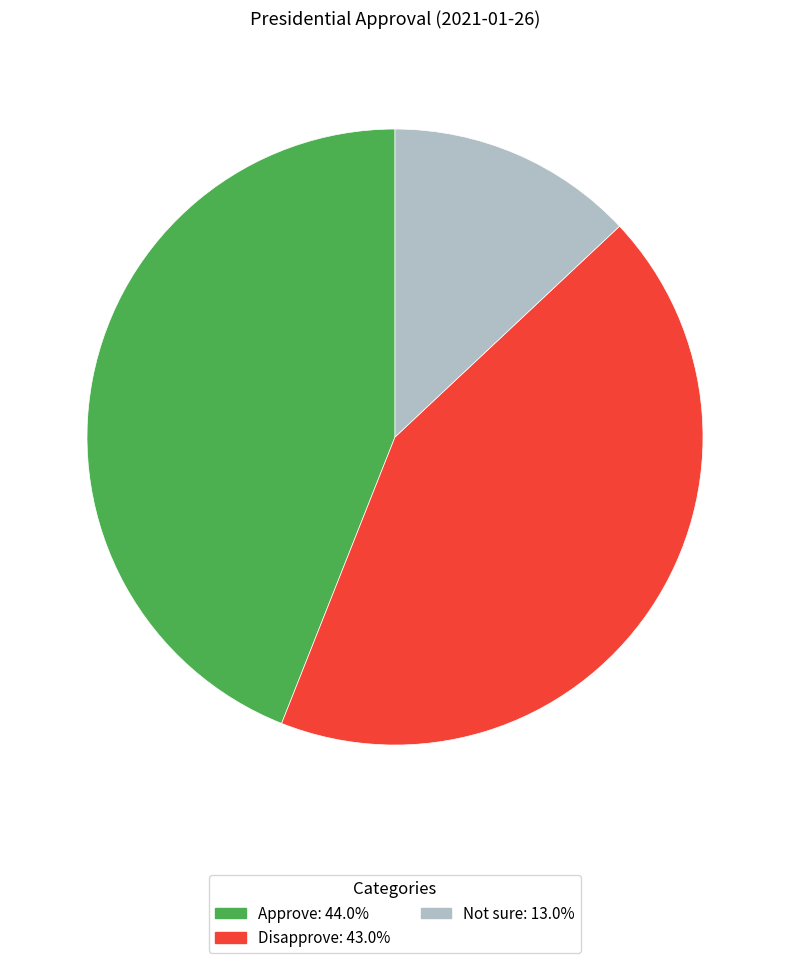

Is Disapprove the majority of the pie?

No